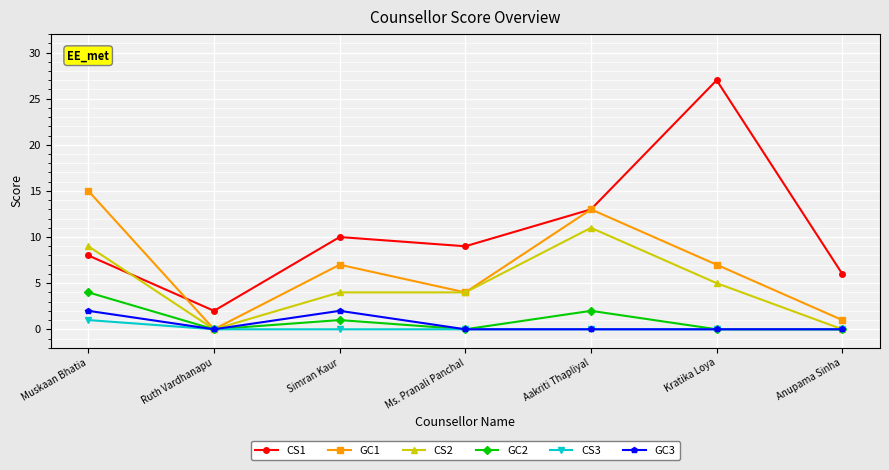

What is the maximum value shown in the chart?

27